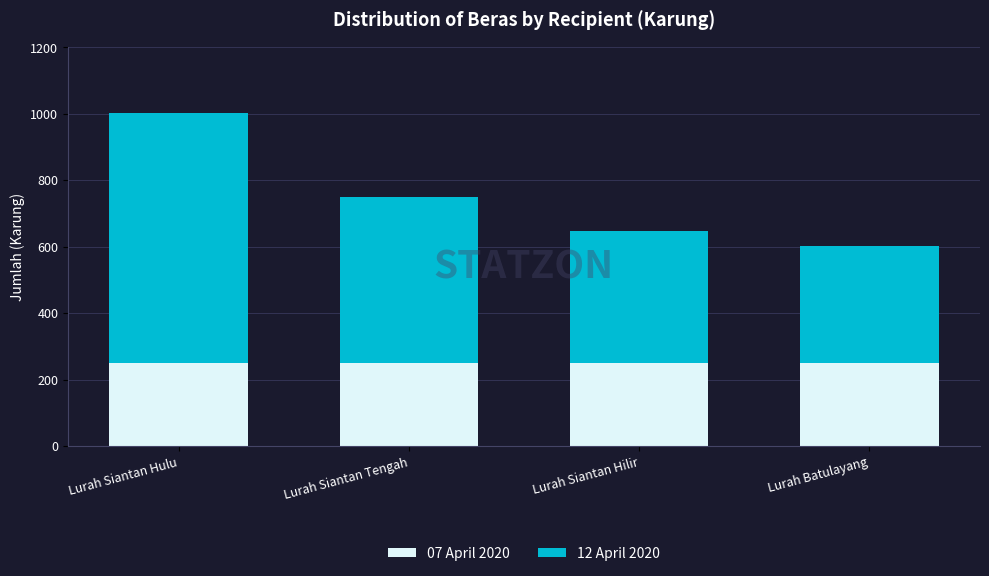

At which category is the sum across all series the highest?

Lurah Siantan Hulu